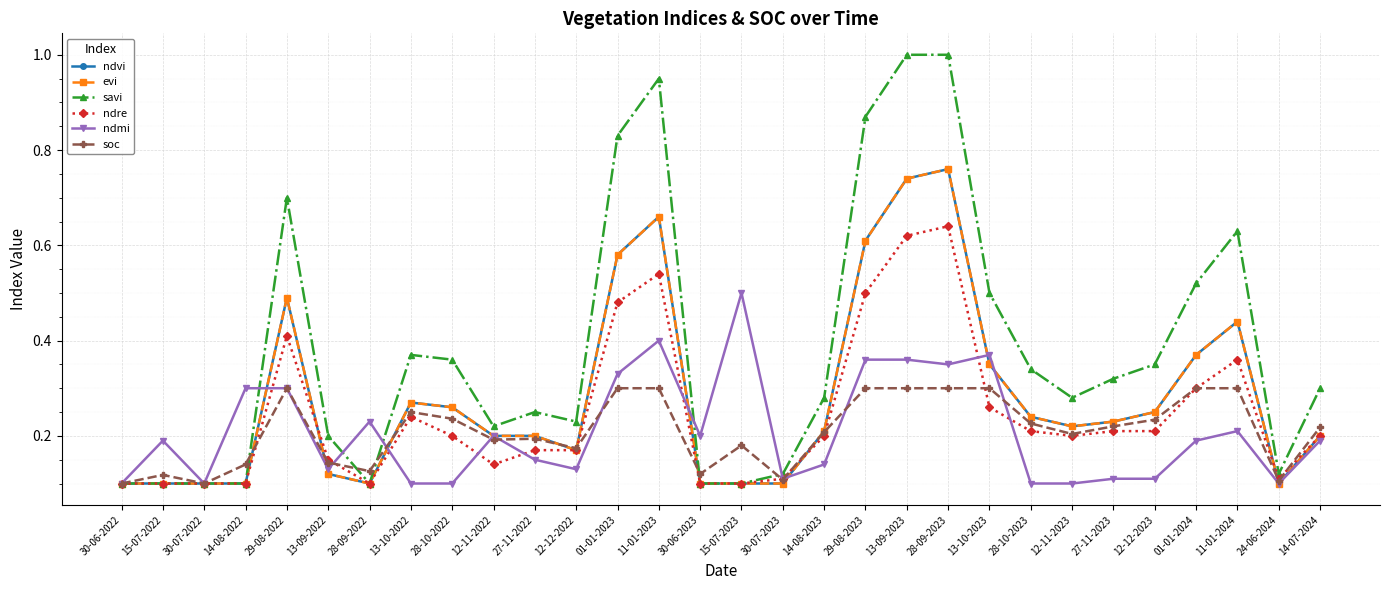

Does the chart have visible grid lines?

Yes